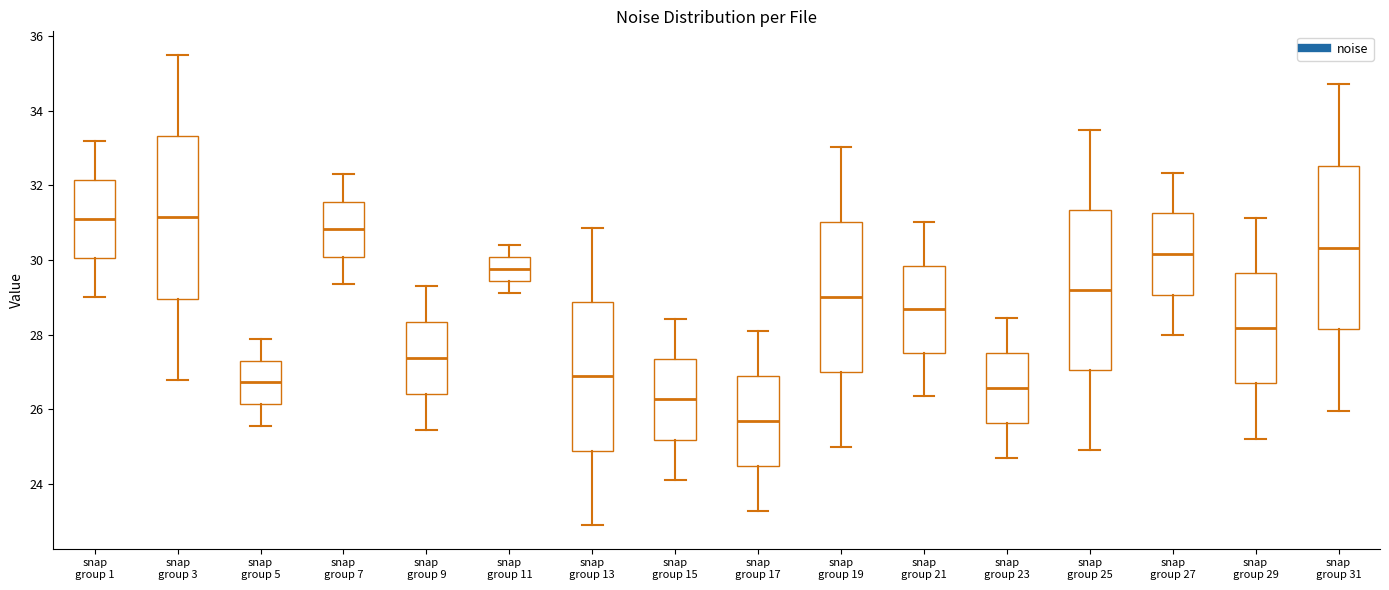

Where does the median line of the box for snap group 19 sit on the y-axis? The values are not printed on the chart, so give them approximately, as read against the axis.

29.0